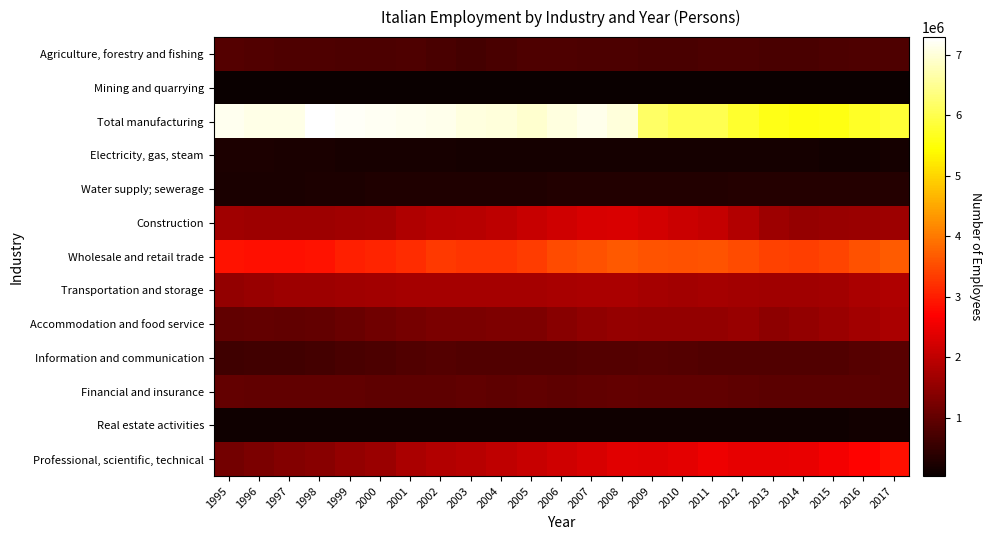

Which category has the lowest value across all series?

2017